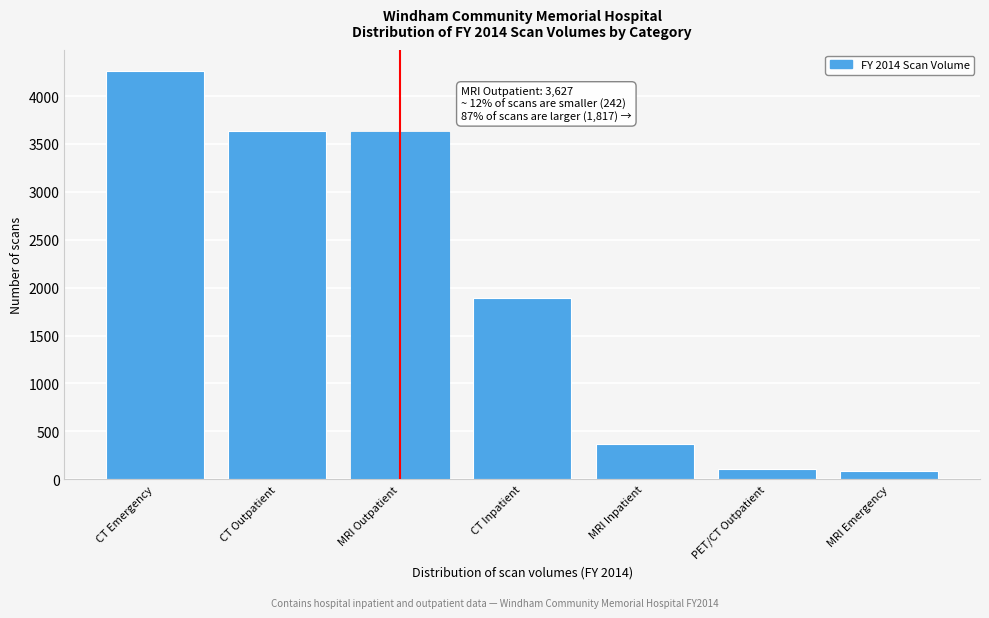

What is the value of the 1st bar from the left?

4266